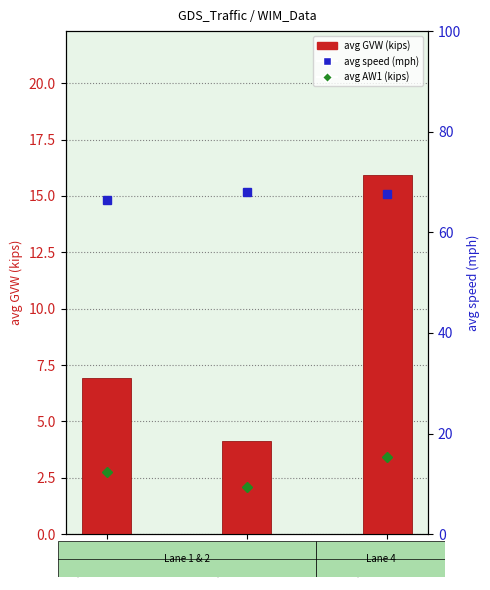

True or false: the data shows 4.1 at Lane 2.

True